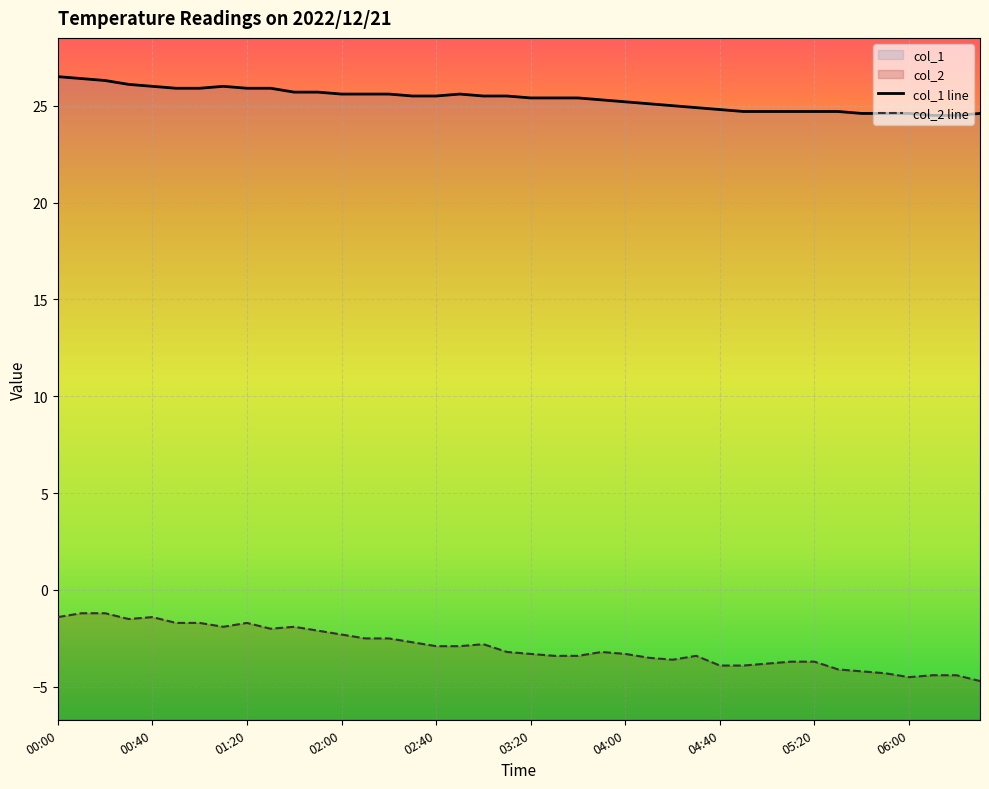

How many values in the col_1 series exceed 25?

26